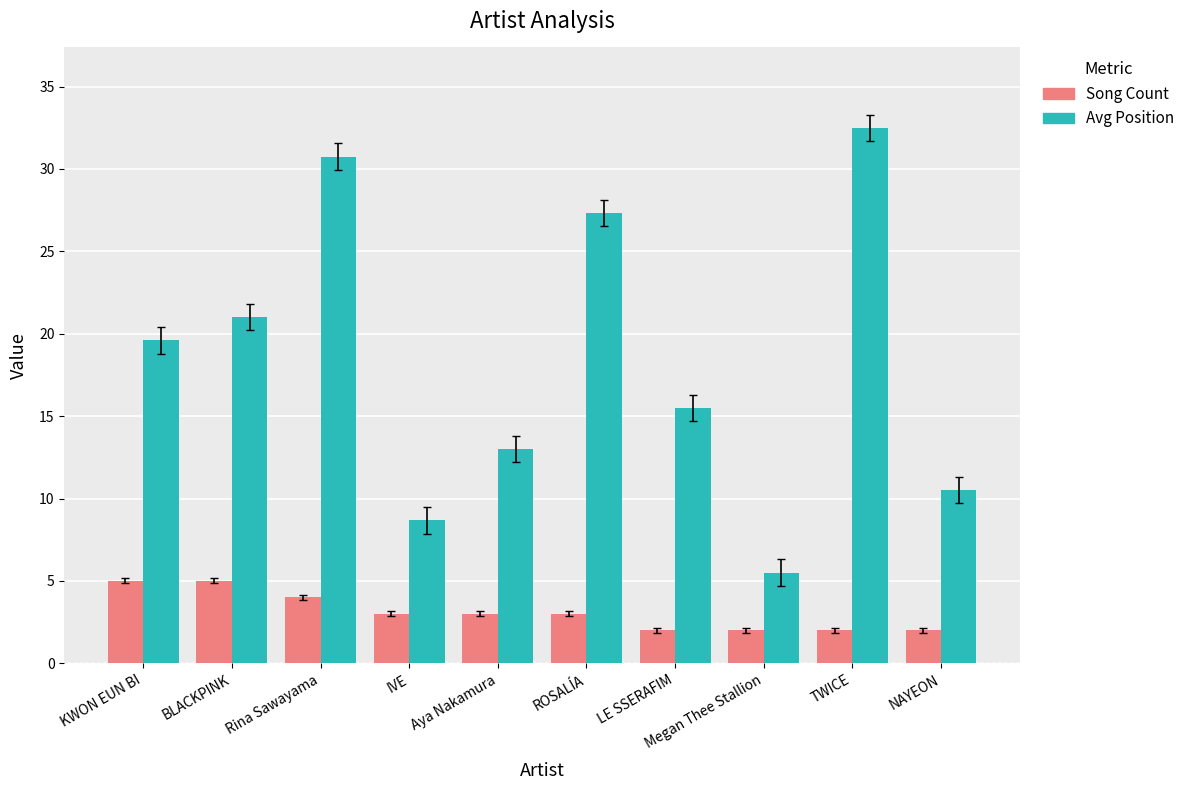

Reading right to left, transcribe all the data shown in this chart.

Song Count: 2.0	2.0	2.0	2.0	3.0	3.0	3.0	4.0	5.0	5.0
Avg Position: 10.5	32.5	5.5	15.5	27.3	13.0	8.7	30.8	21.0	19.6